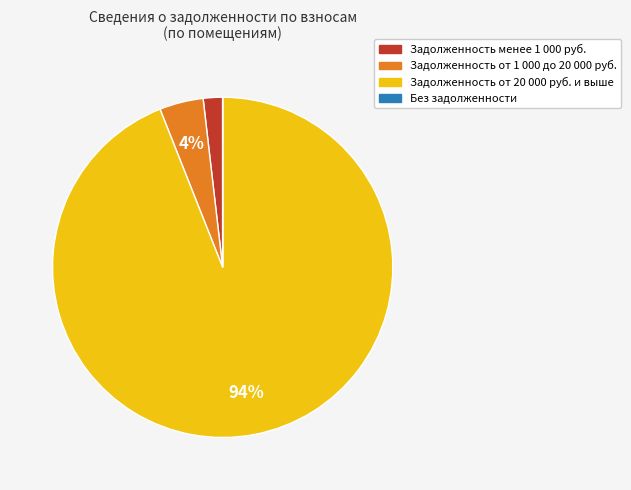

Is there any slice that represents more than half of the pie?

Yes